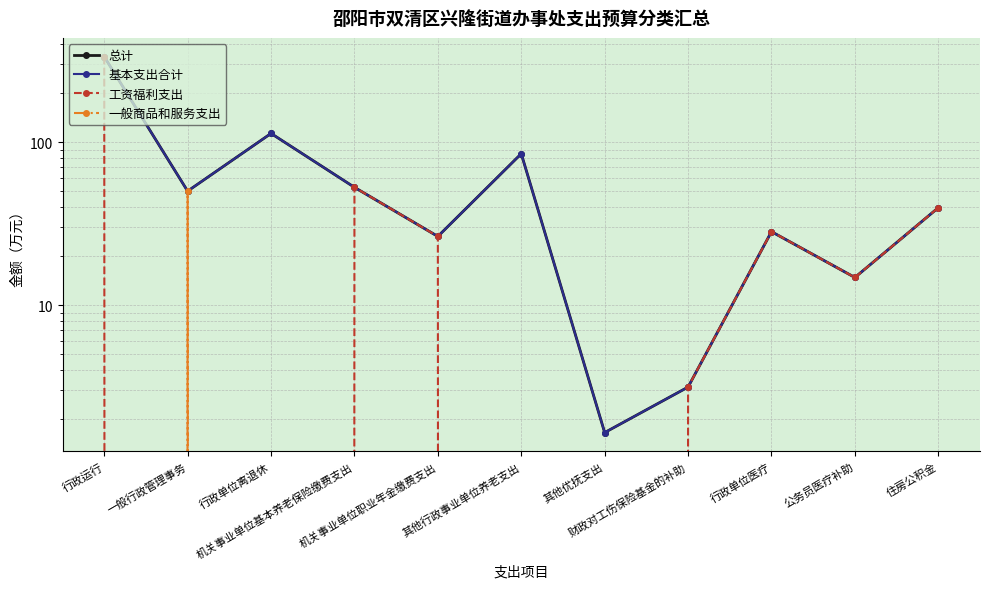

True or false: 基本支出合计 and 总计 intersect in this chart.

False